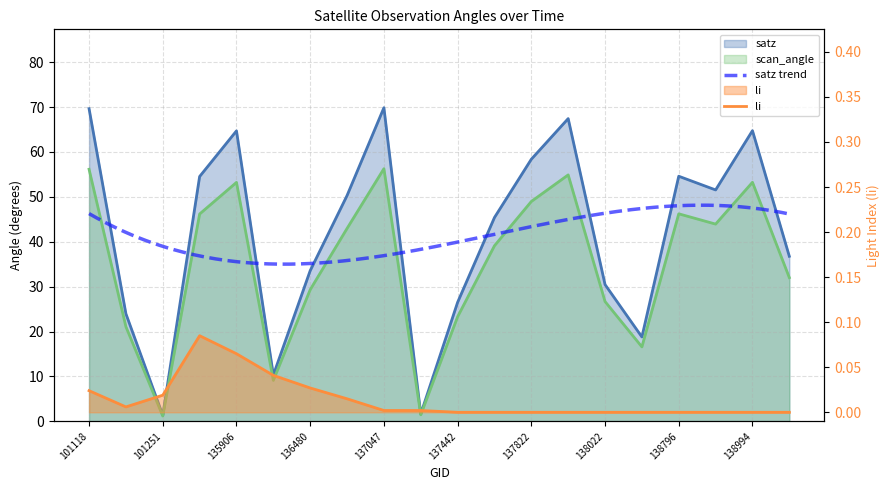

How many data points in satz are less than 50?

10